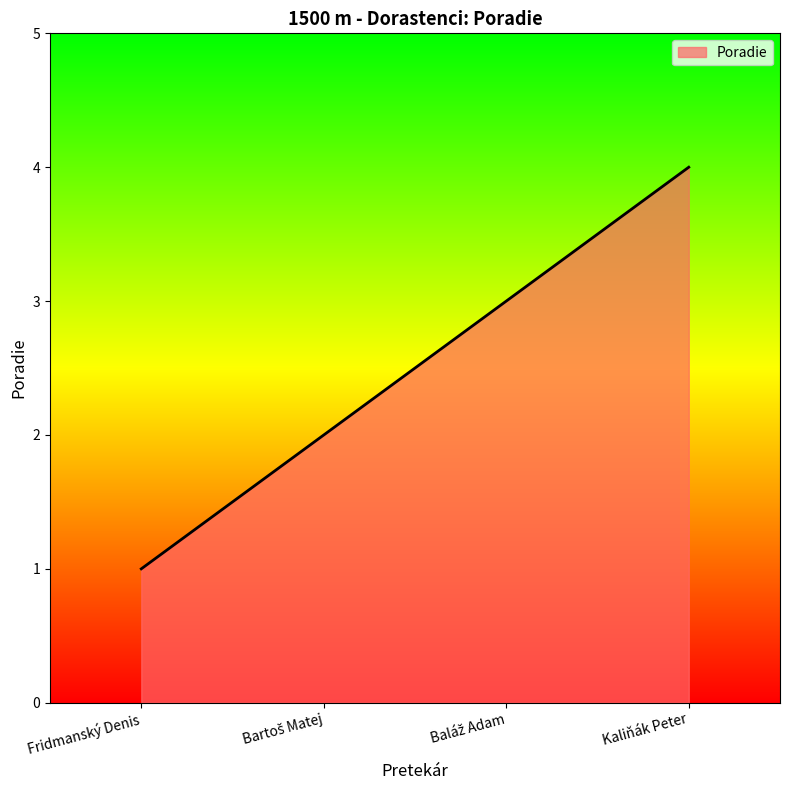

What position from the left is Fridmanský Denis?

1